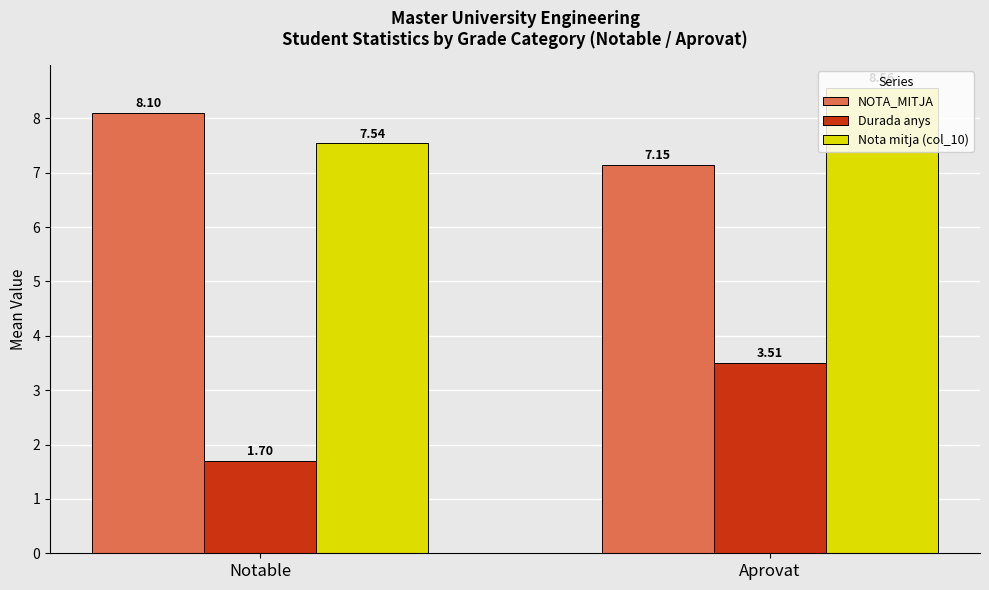

What is the value of the Durada anys bar at the 1st from the left?

1.7